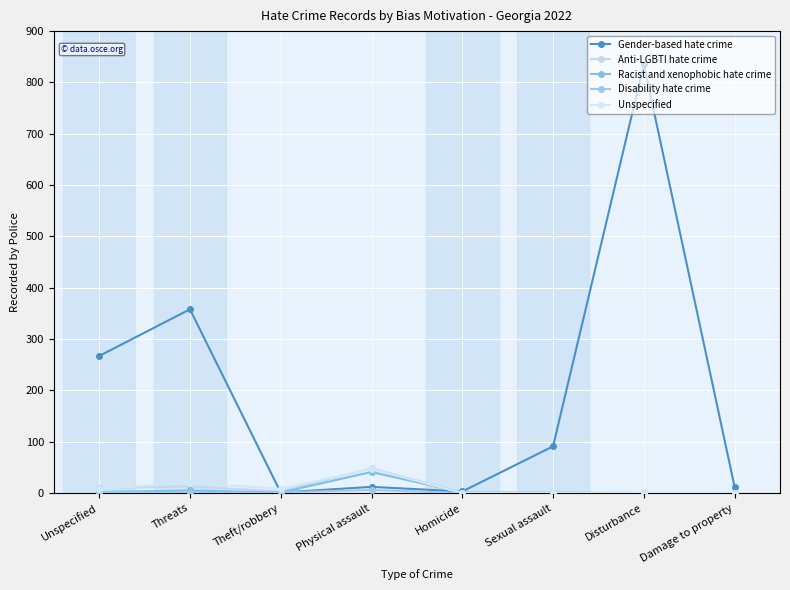

True or false: Unspecified and Racist and xenophobic hate crime cross at least once.

True